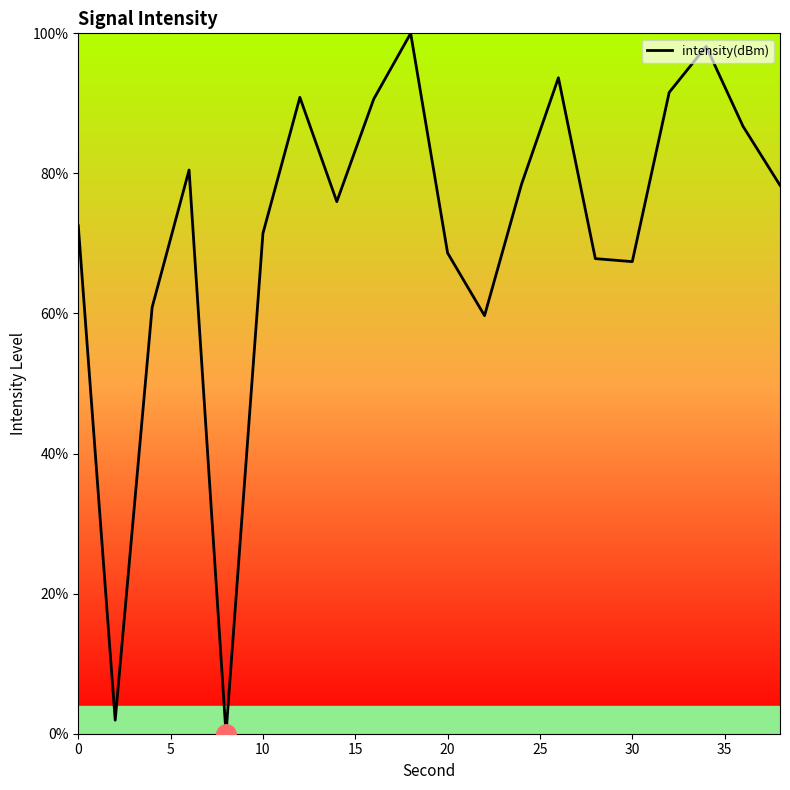

What is the maximum value shown in the chart?

100.0